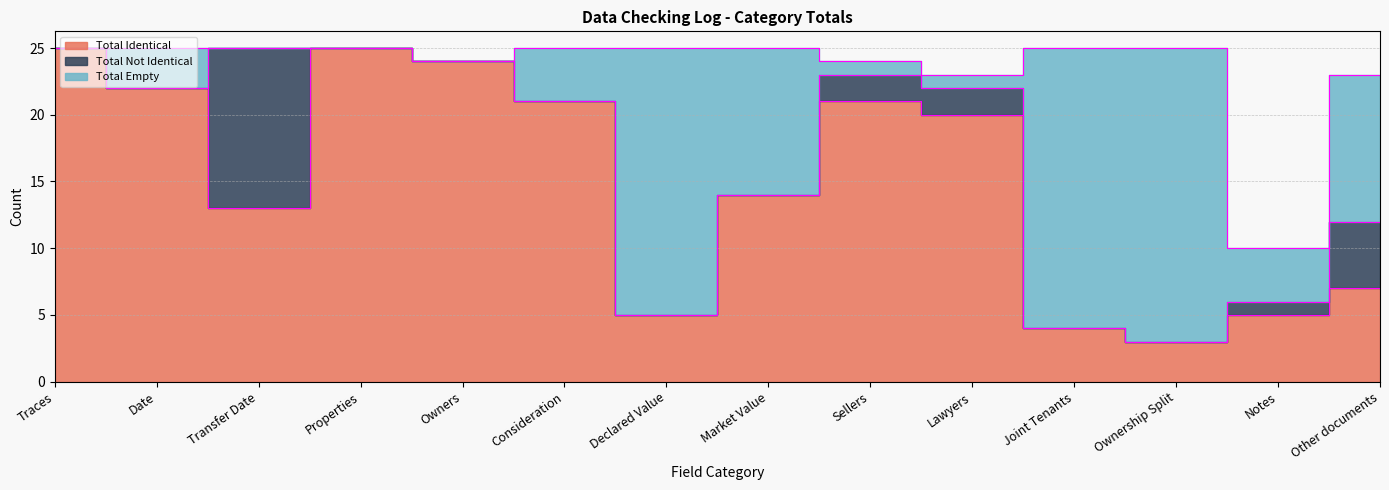

What is the approximate value of Total Empty at Joint Tenants?

21